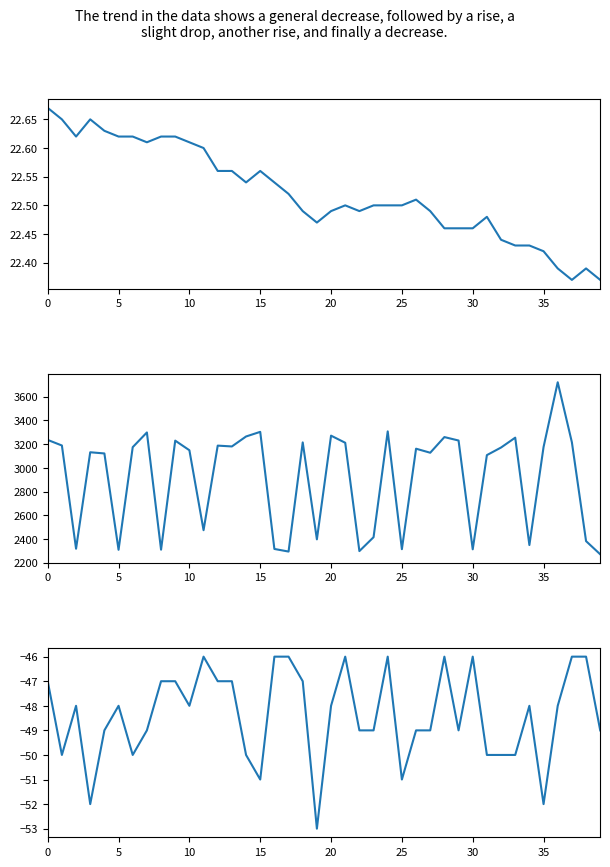

True or false: Max_cycle and Signal intersect in this chart.

False